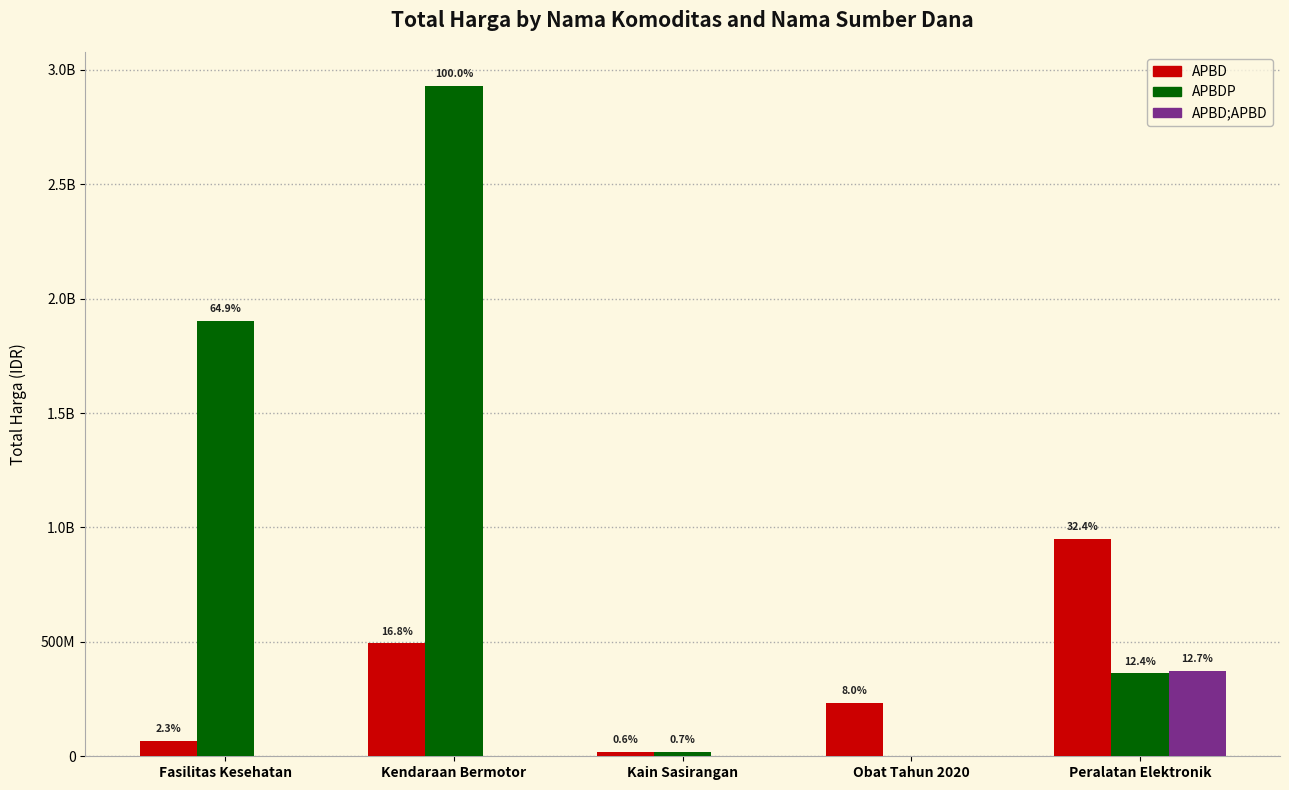

What is the label of the 1st bar from the right?

Peralatan Elektronik